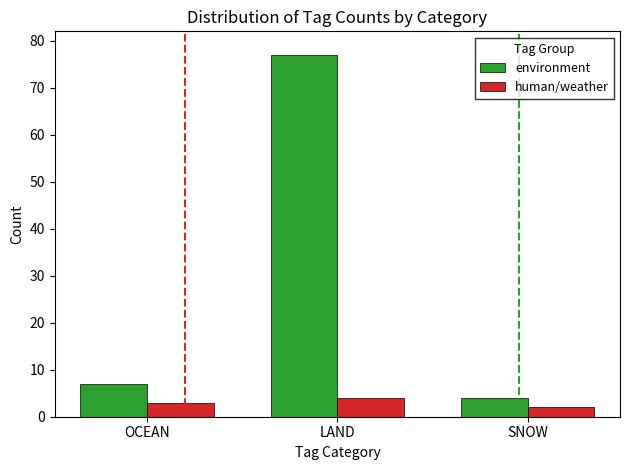

Between OCEAN and SNOW, which series saw the biggest shift?

environment